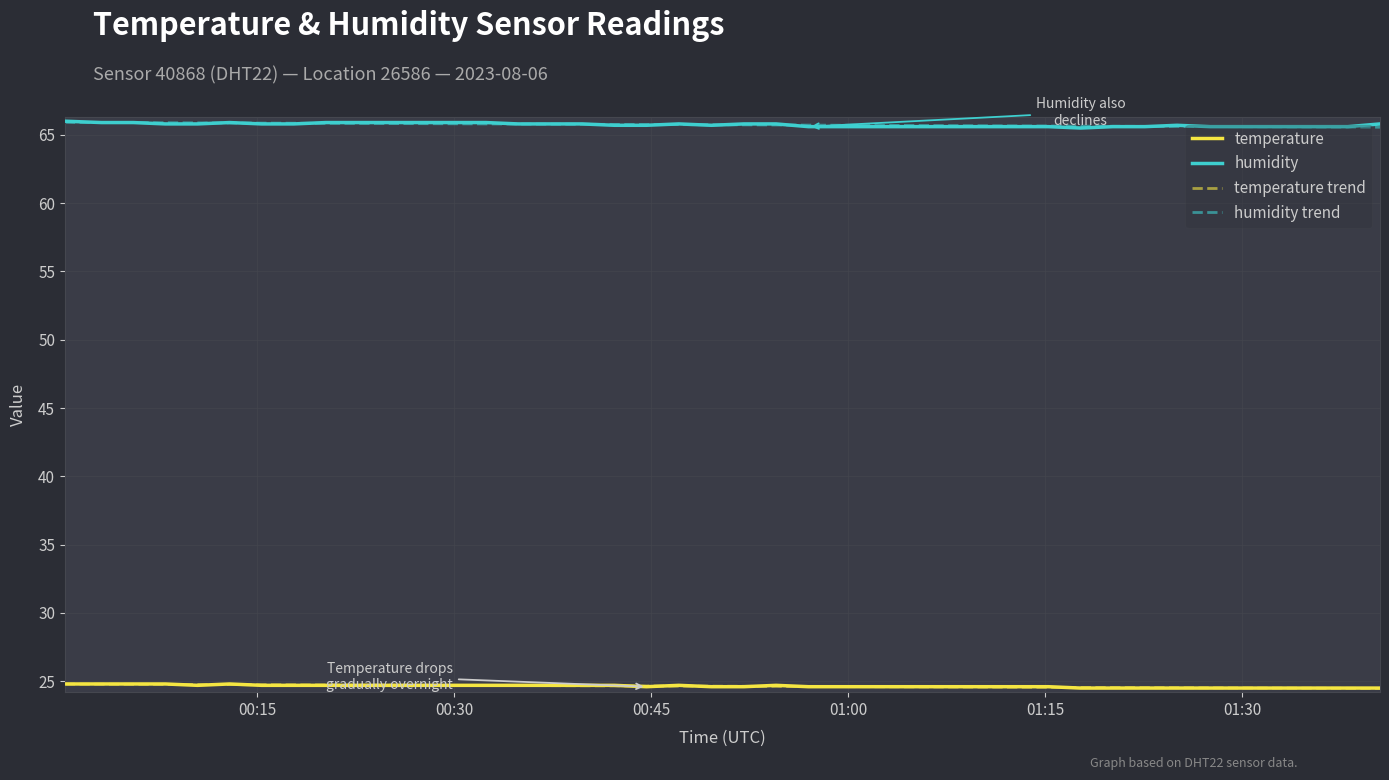

True or false: humidity and temperature trend cross at least once.

False